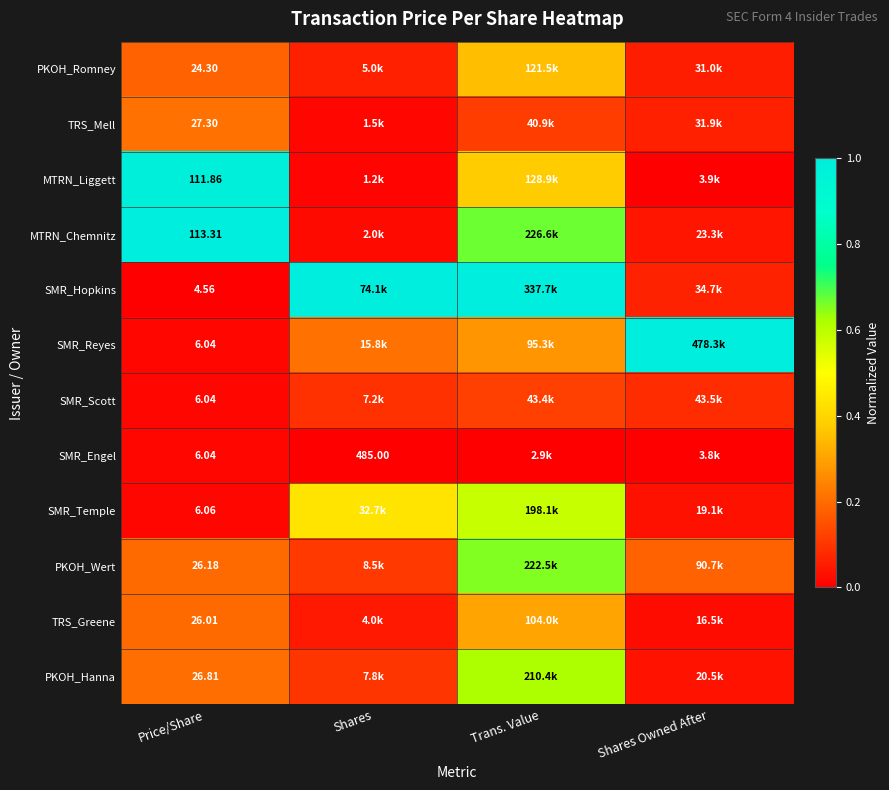

What is the total value across all series at Price/Share?

384.5